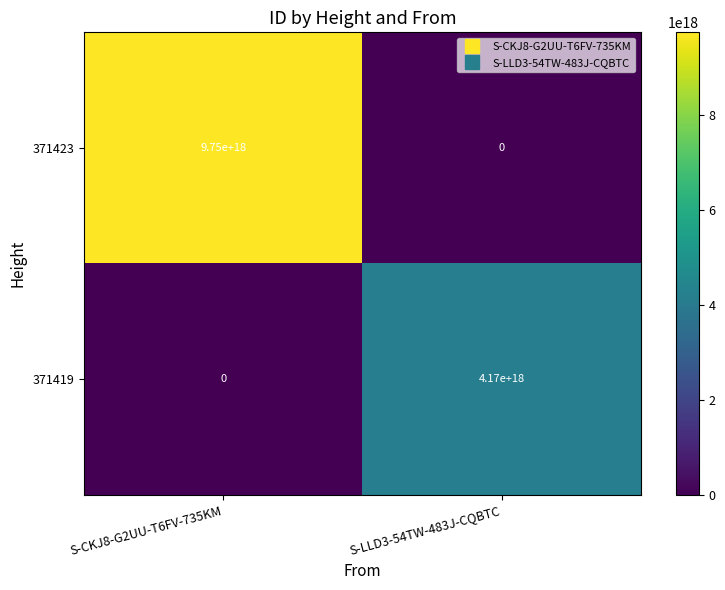

Which category has the highest value in the 371423 series?

S-CKJ8-G2UU-T6FV-735KM